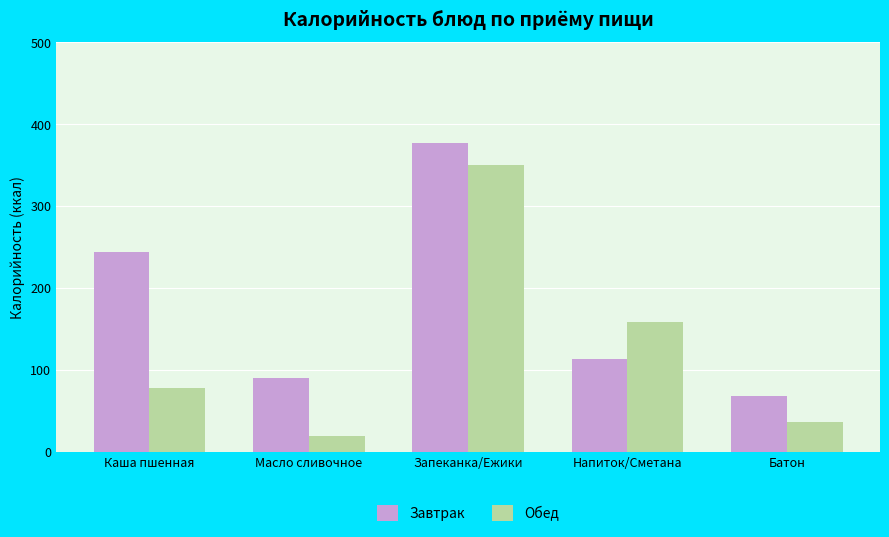

Is the value of Завтрак at Масло сливочное greater than the value of Обед at Напиток/Сметана?

No